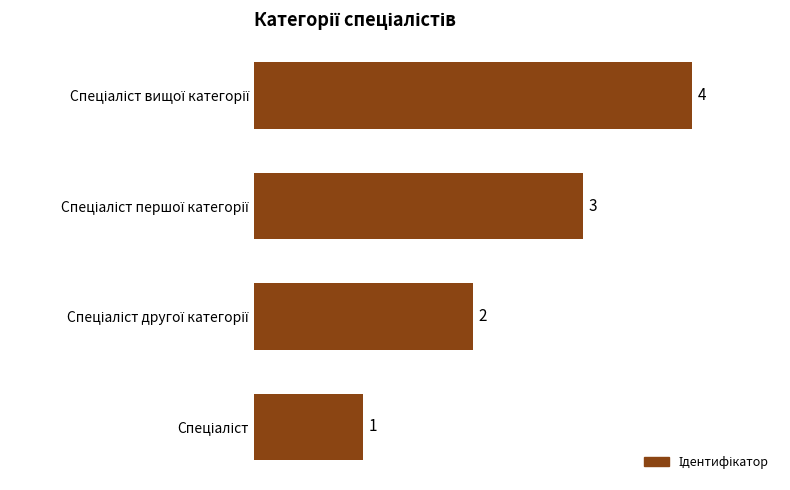

What is the sum of all values?

10